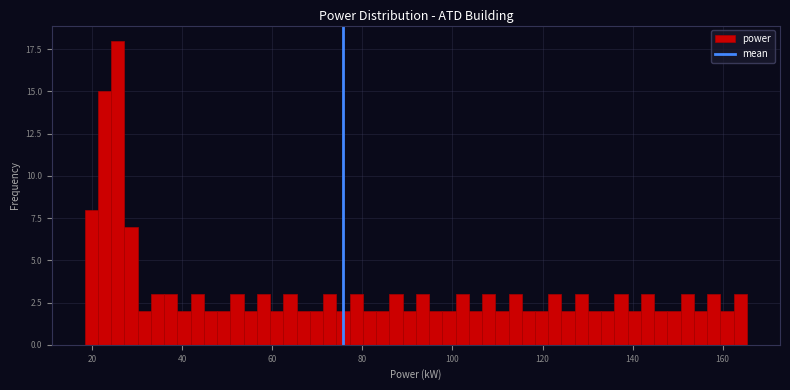

Read against the x-axis, roughly where is the centre of the tallest bar?

26